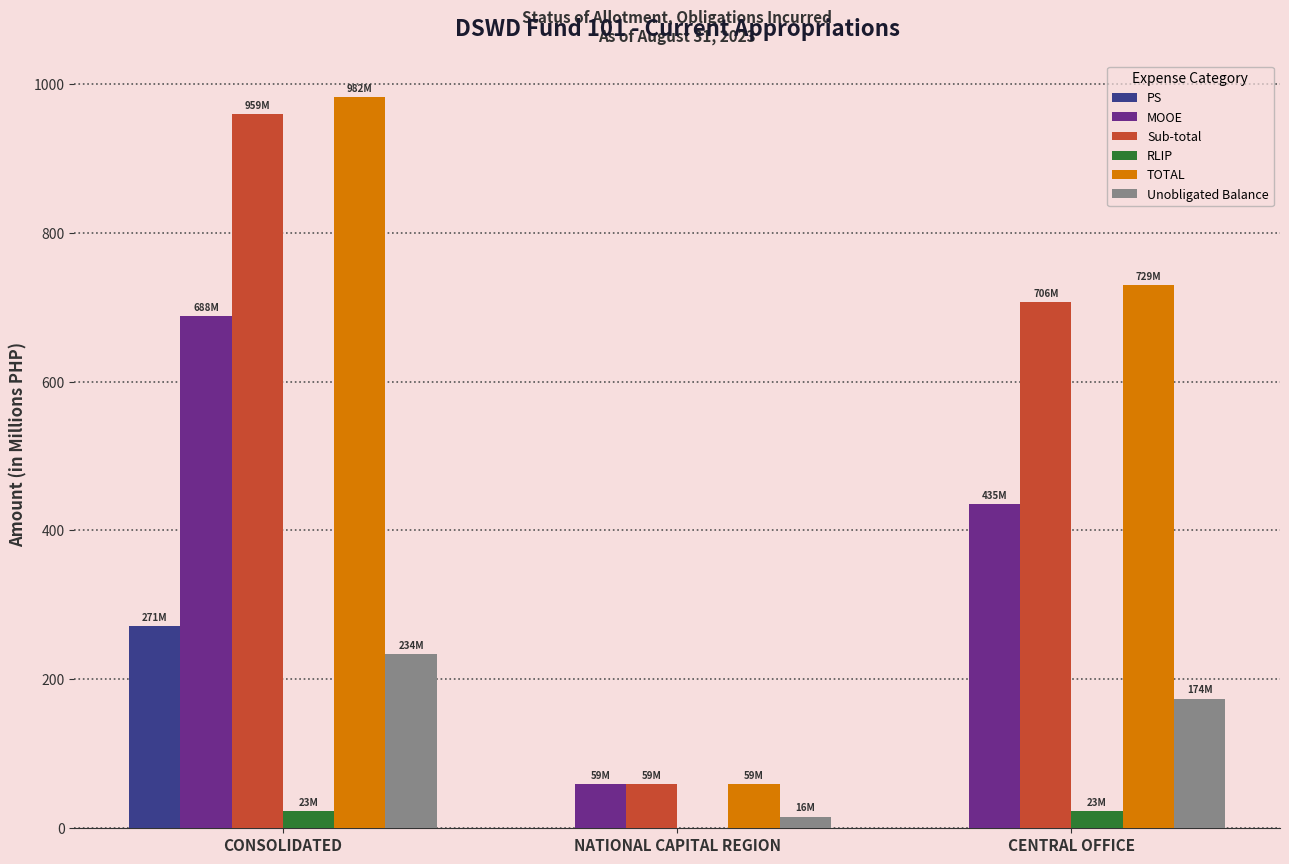

Reading left to right, extract all data points from this chart.

PS: 271.3	0.0	0.0
MOOE: 688.0	58.9	434.9
Sub-total: 959.3	58.9	706.2
RLIP: 23.1	0.0	23.1
TOTAL: 982.3	58.9	729.2
Unobligated Balance: 234.3	15.7	174.2